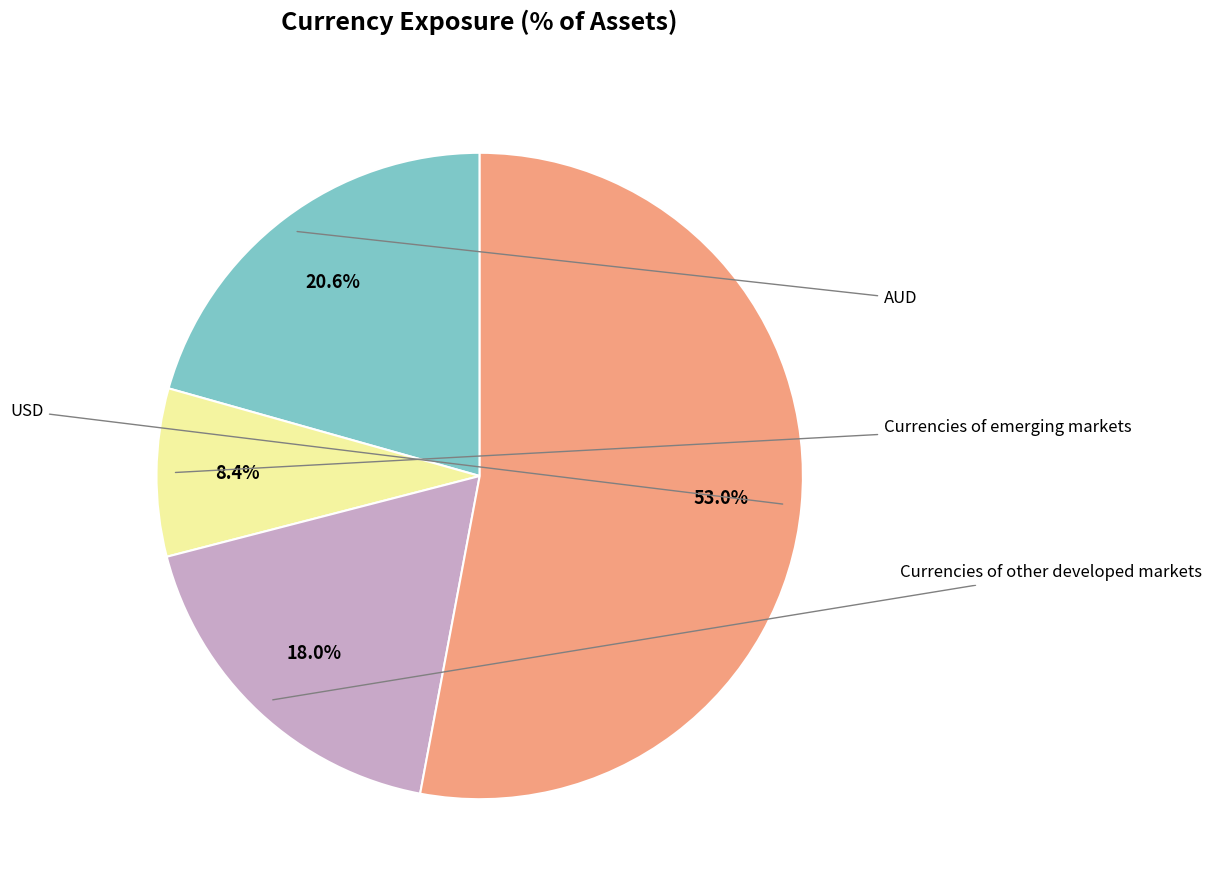

Does any single category account for the majority?

Yes